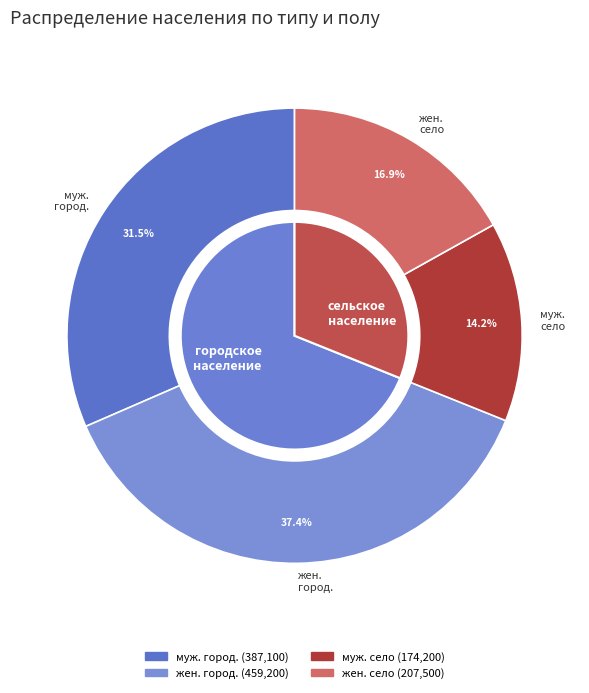

Is численность мужчин the majority of the pie?

No